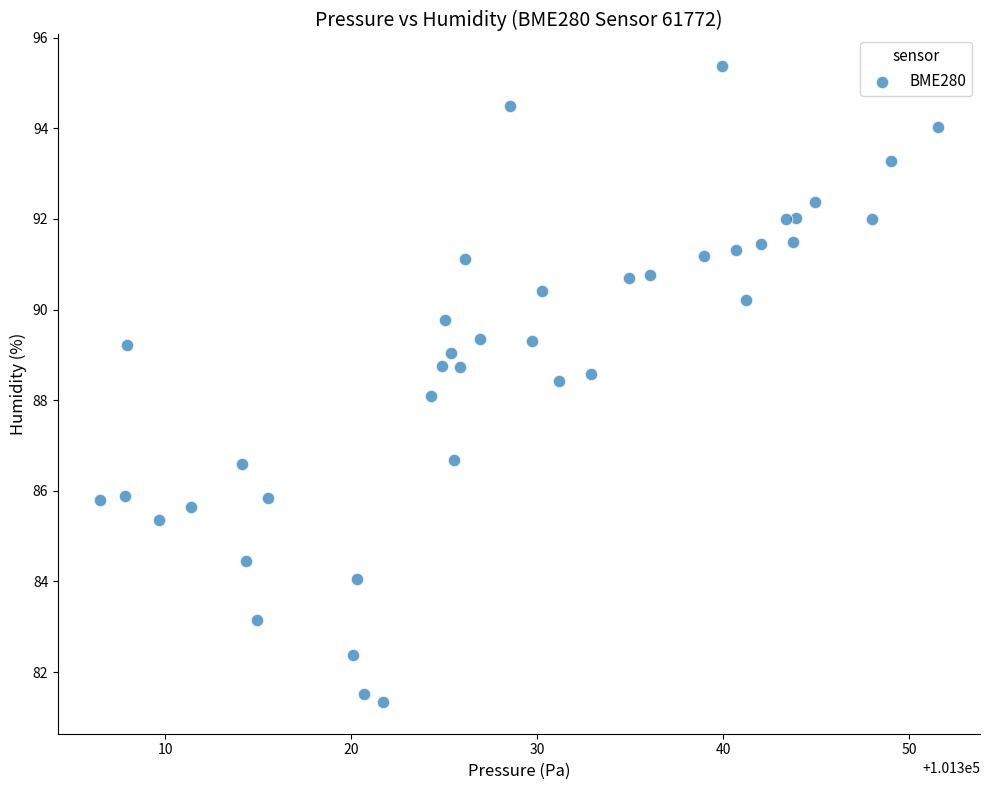

What is the range of X values (max minus min)?

45.1